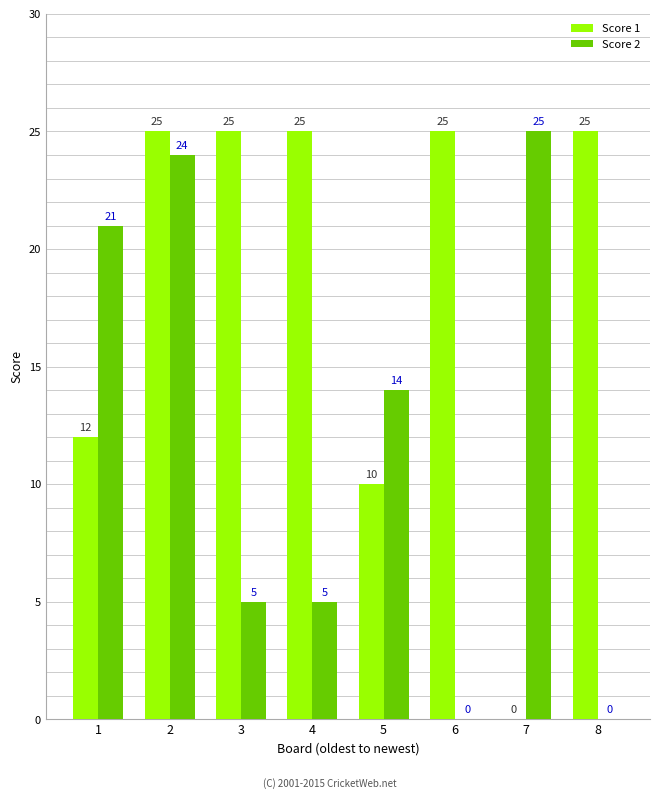

At which category is the sum across all series the highest?

2